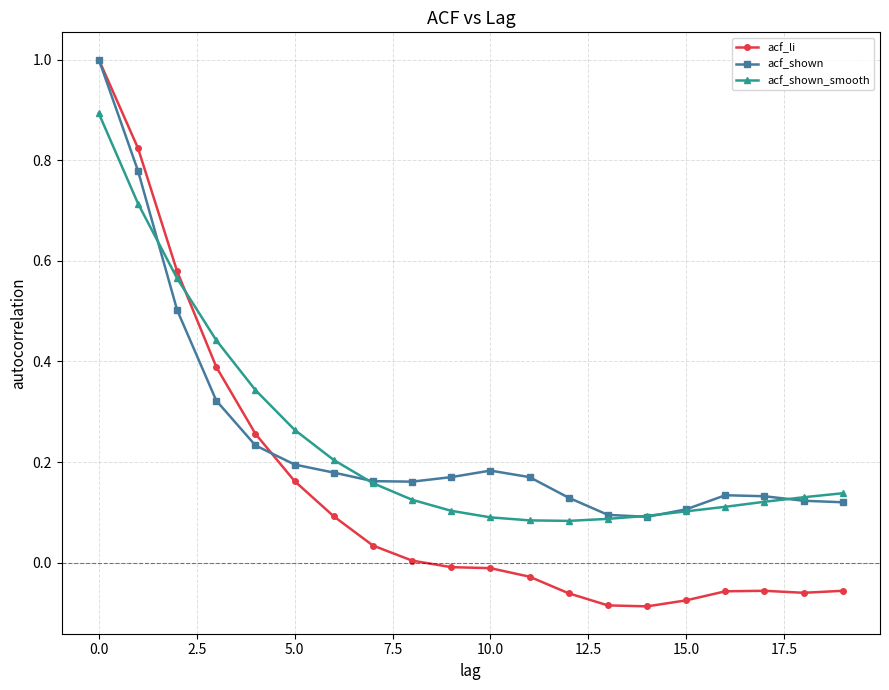

What is the sum of all acf_shown values?

5.0